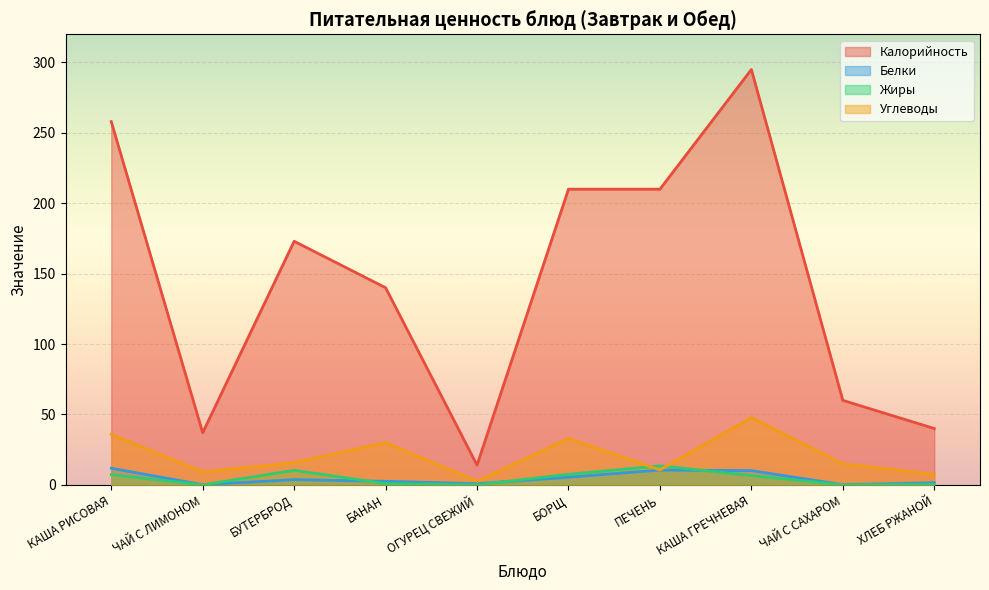

Does the chart display data point markers on the line(s)?

No